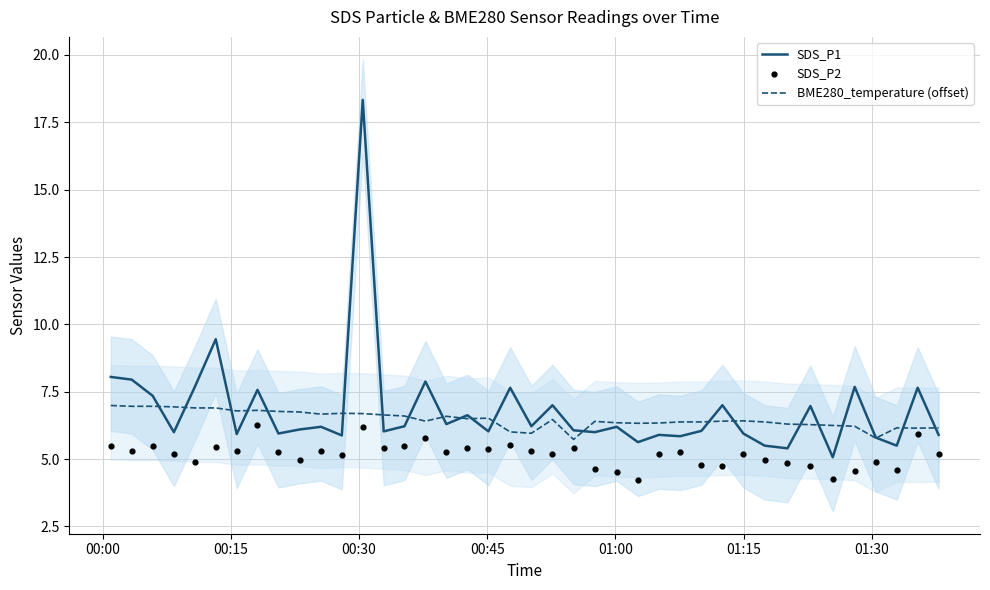

What are all the series names shown in the legend?

SDS_P1, BME280_temperature (offset), SDS_P2